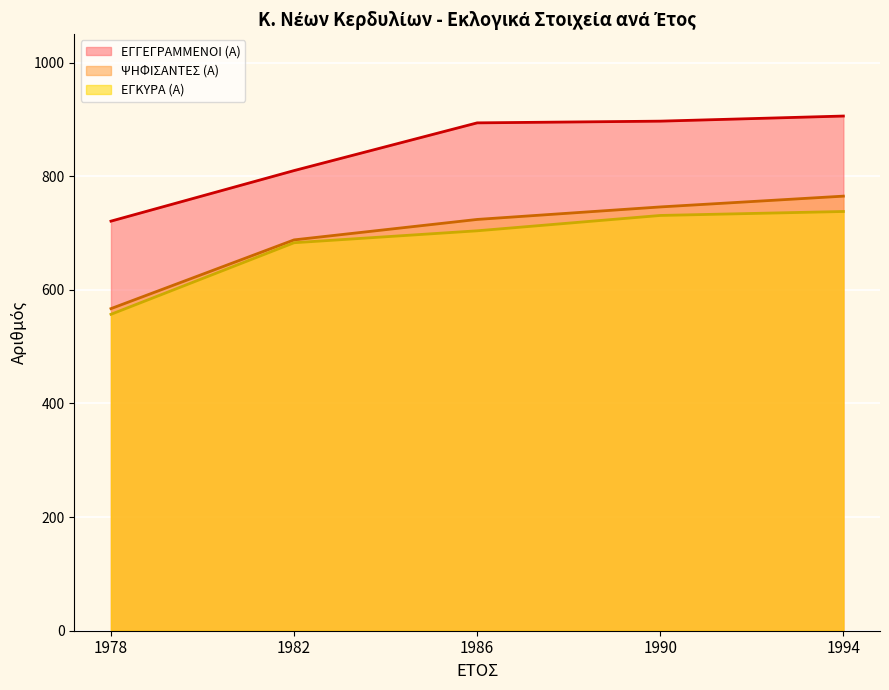

The ΕΓΓΕΓΡΑΜΜΕΝΟΙ (Α) series shows 293 at 1990. True or false?

False